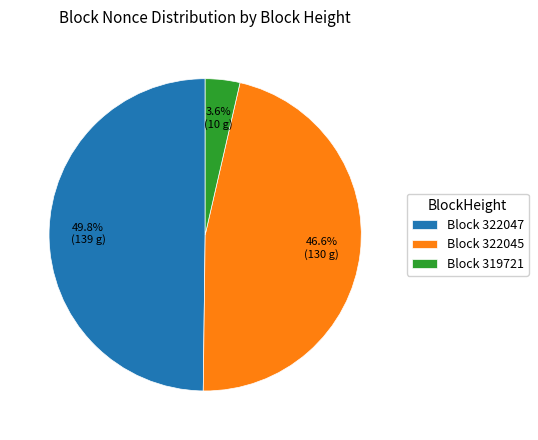

Combined, do Block 322045 and Block 322047 account for over 50%?

Yes